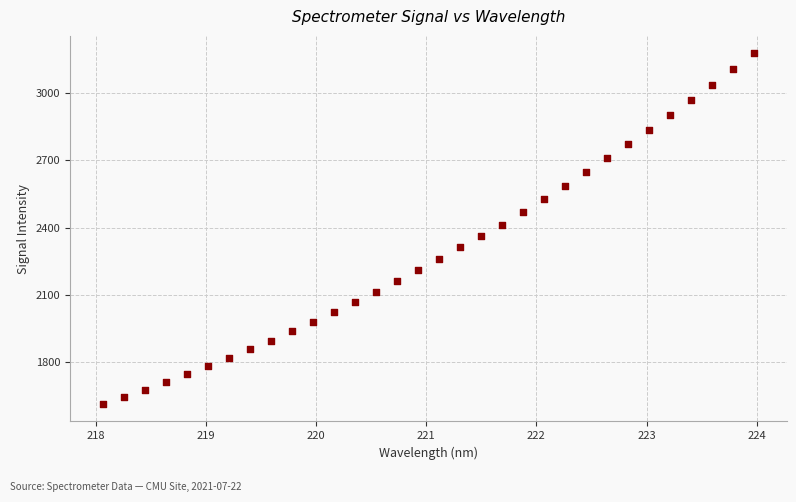

What is the range of Y values (max minus min)?

1566.7